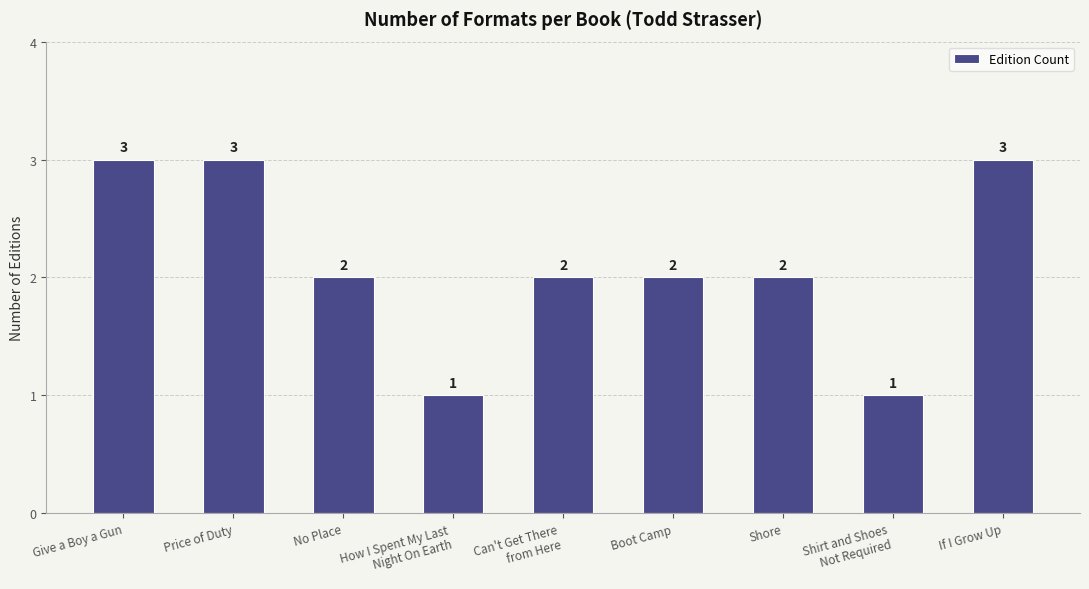

What is the sum of all values?

19